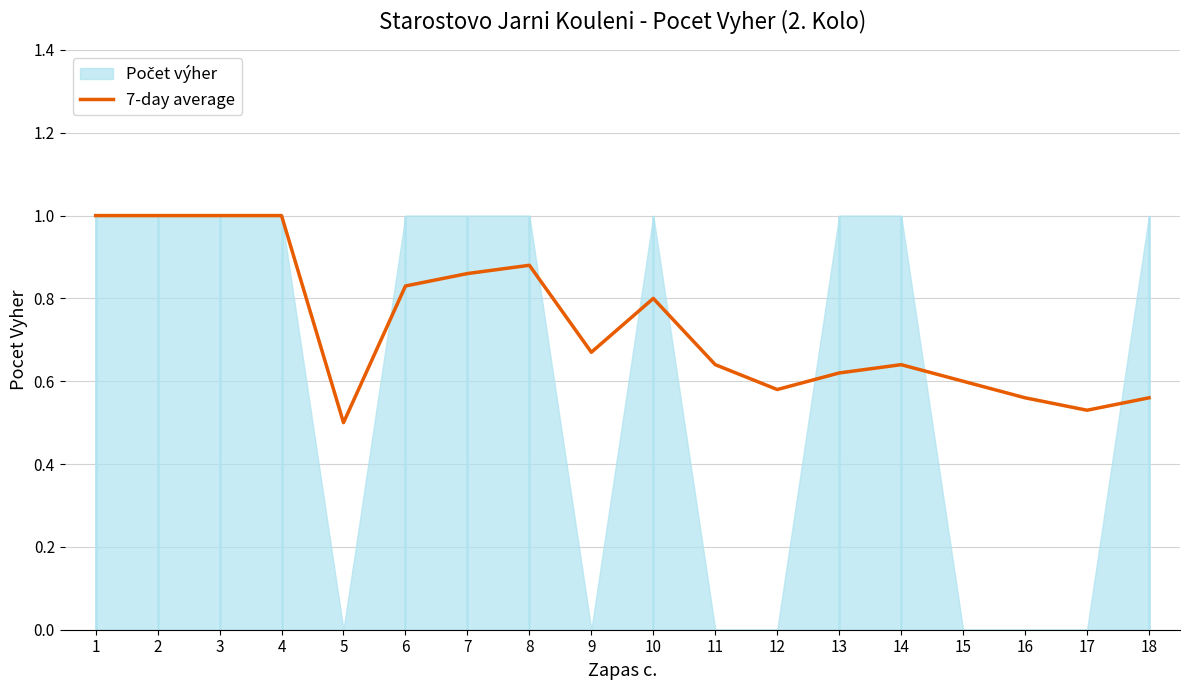

True or false: the data shows 0.6 at 12.

True